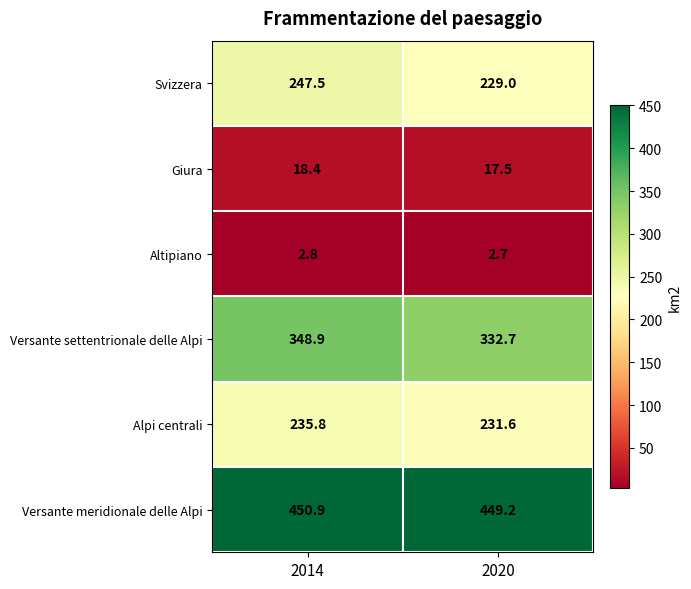

How many data points in Alpi centrali are less than 235?

1